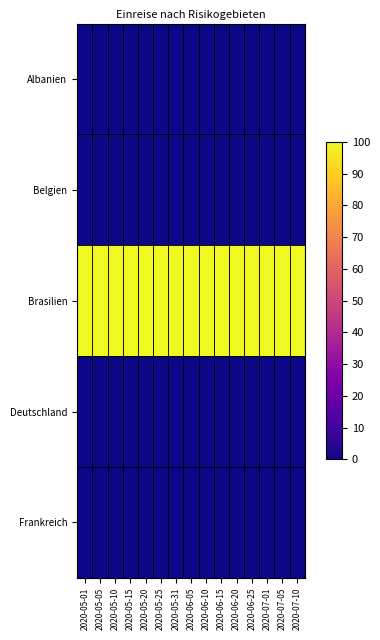

Between 2020-05-25 and 2020-06-20, which series saw the biggest shift?

Albanien